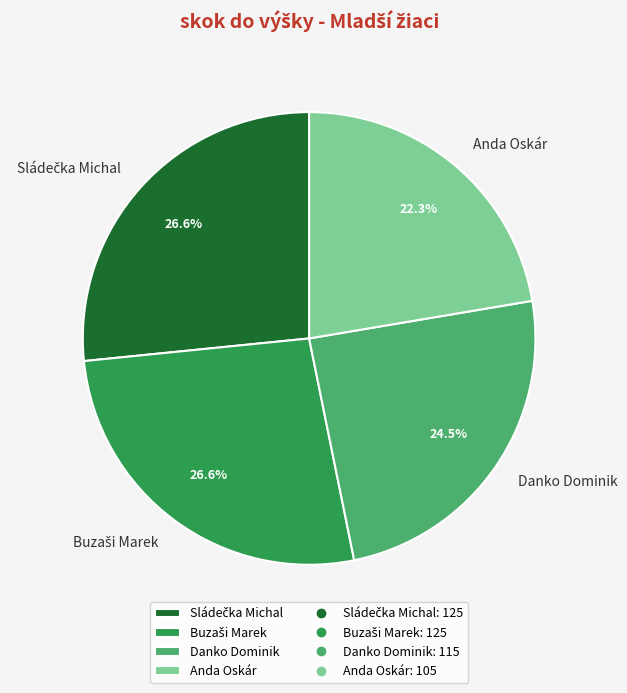

What is the smallest slice in the pie chart?

Anda Oskár